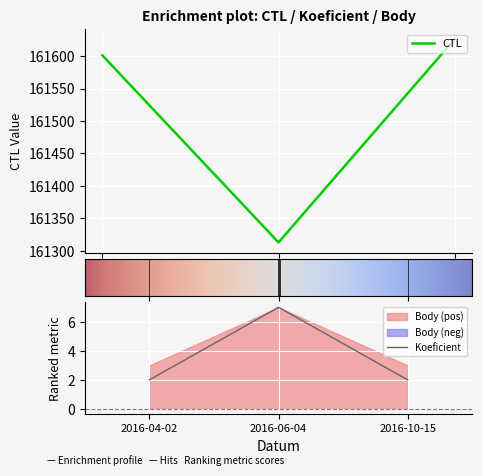

Reading left to right, what are all the values shown in this chart?

CTL: 161601	161313	161626
Koeficient: 2	7	2